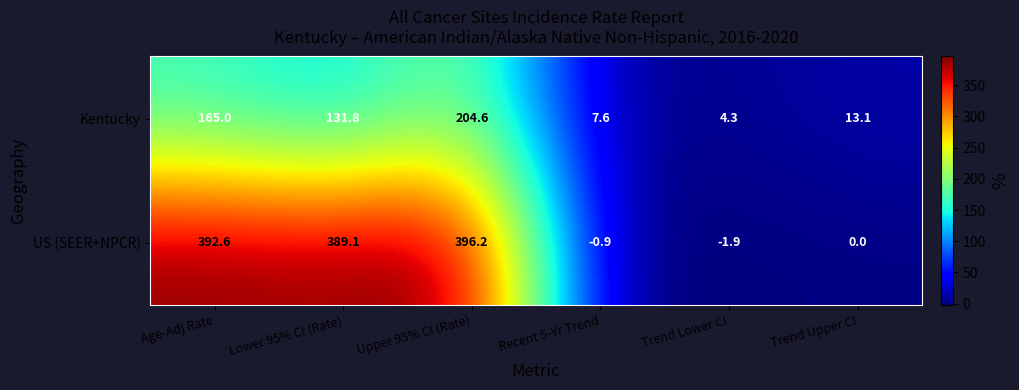

What is the difference between the second highest and minimum values in the US (SEER+NPCR) series?

394.5